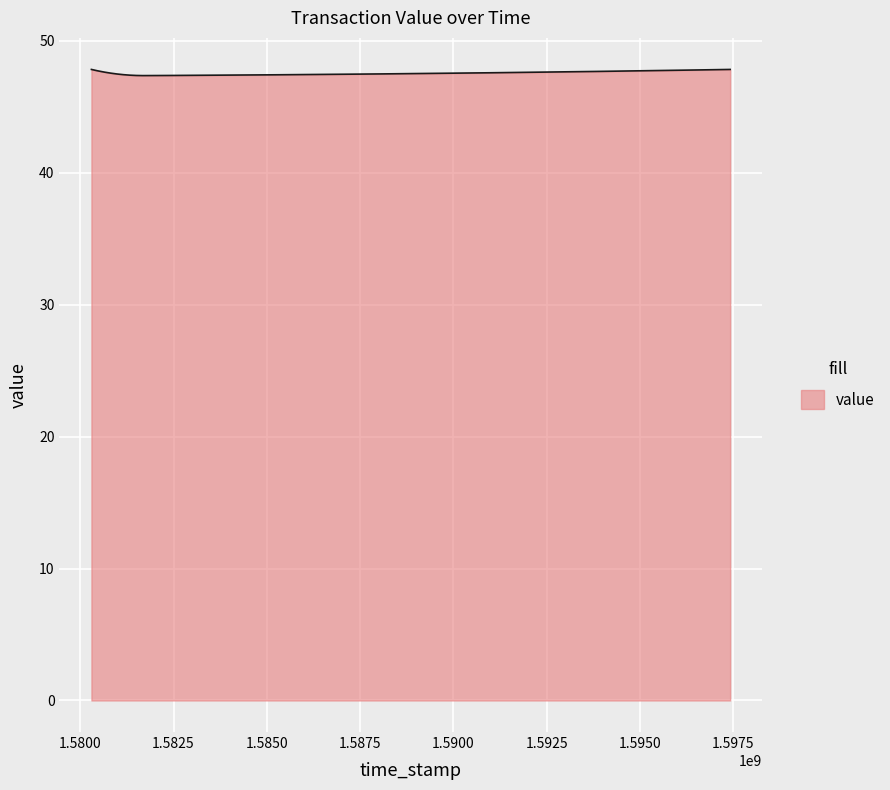

What is the greatest value displayed?

47.8